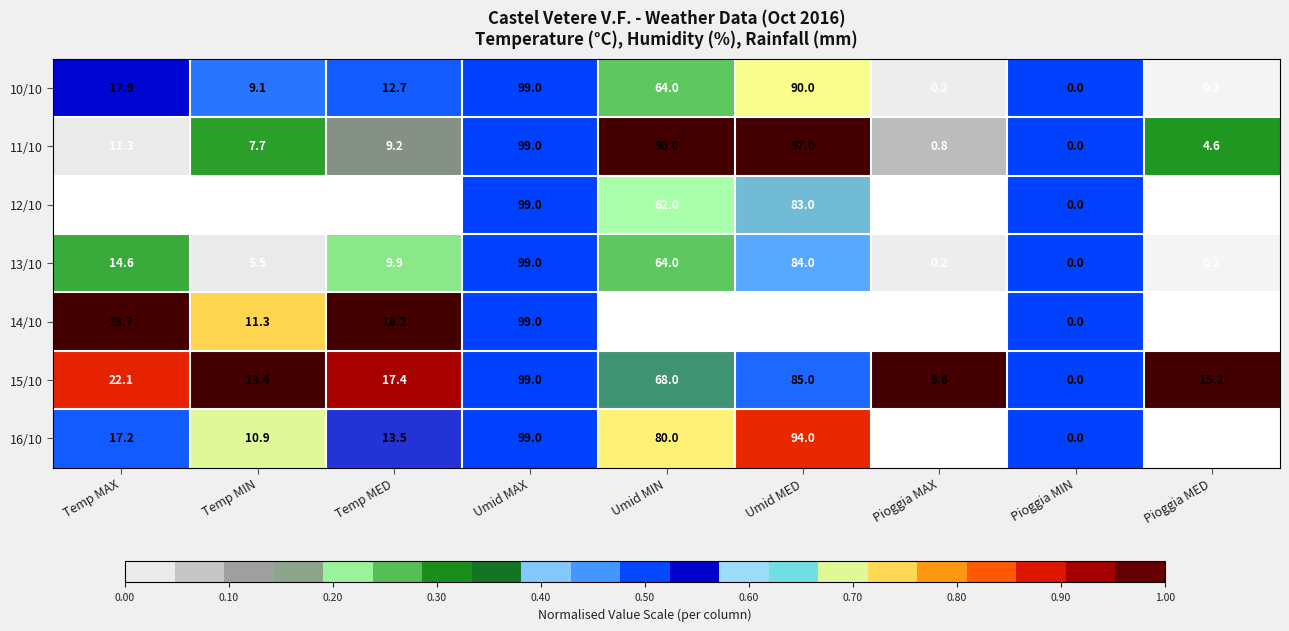

Rank the series at Temp MAX from highest to lowest value.

14/10, 15/10, 10/10, 16/10, 13/10, 11/10, 12/10